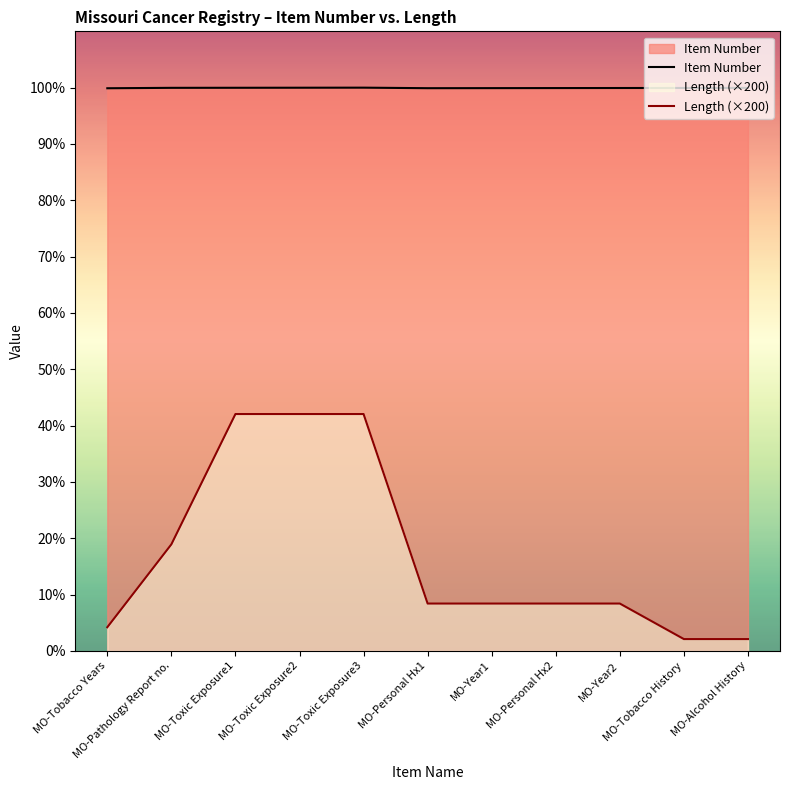

The Item Number series shows 16664 at MO-Year2. True or false?

False